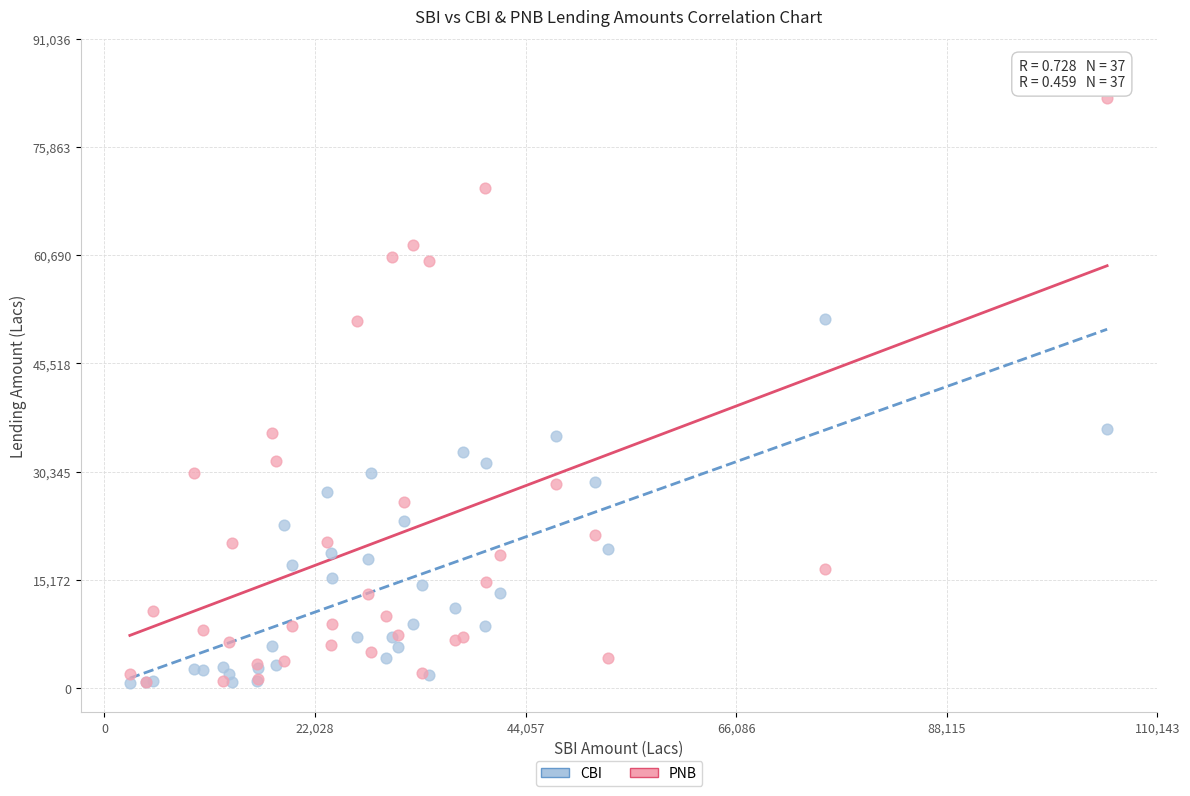

Which series has the largest Y range (max minus min)?

PNB